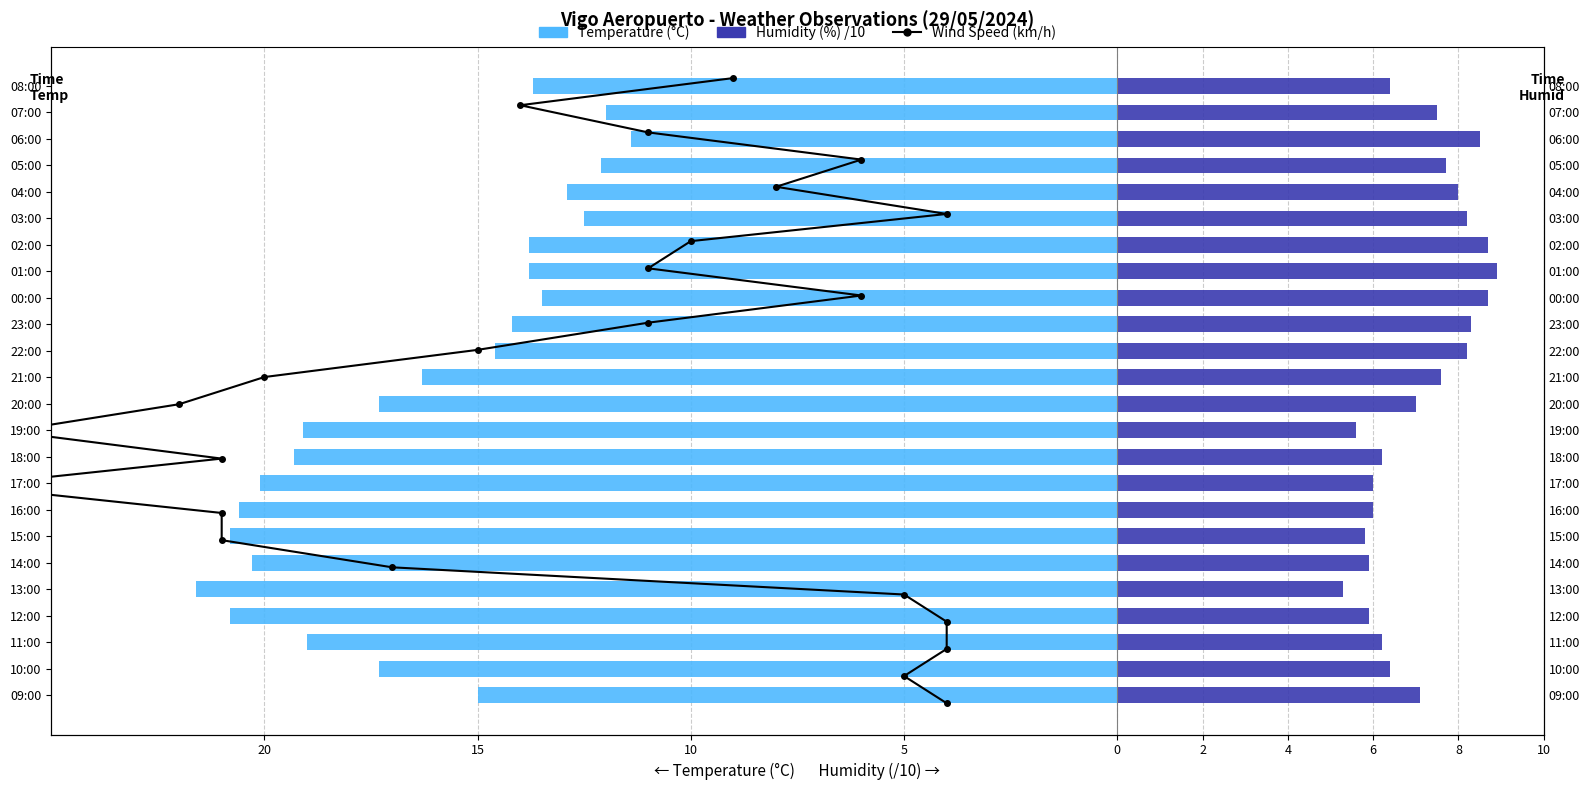

What is the greatest value displayed?

23.0